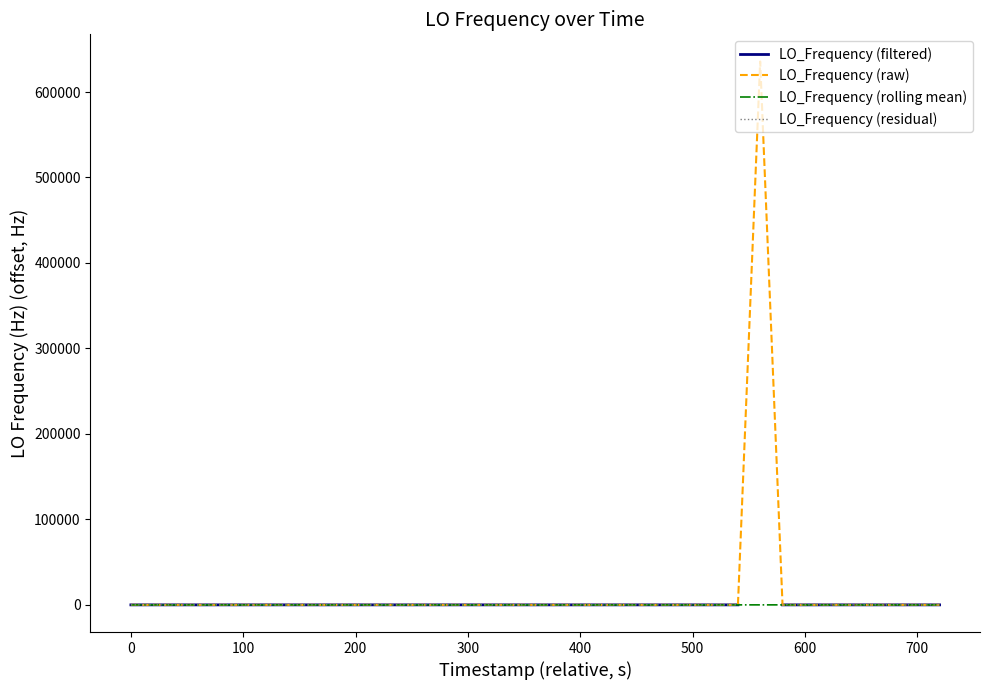

How many interior local valleys (lower than both neighbors) does the data have?

10